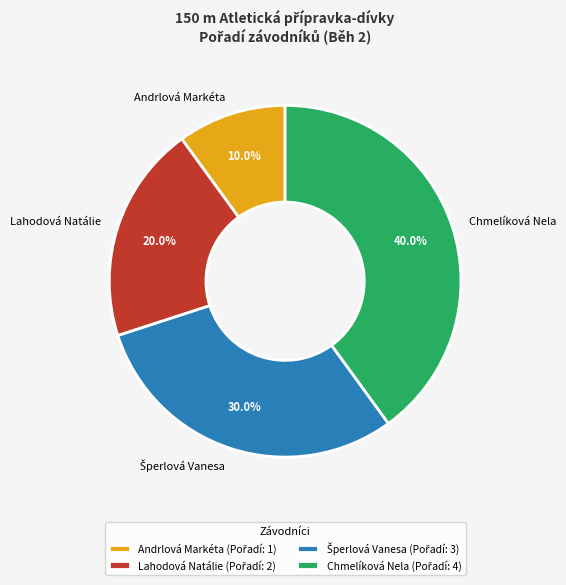

To the nearest percent, what is the average slice percentage?

25%